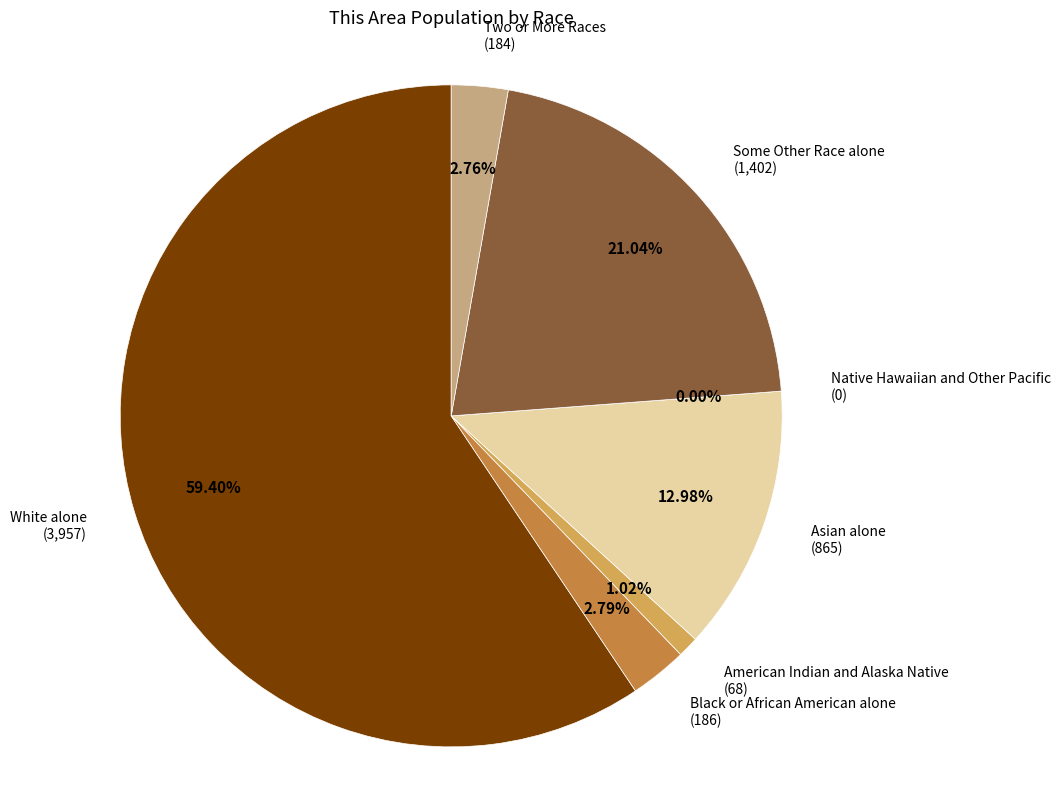

What is the total percentage of Two or More Races and Native Hawaiian and Other Pacific?

2.8%